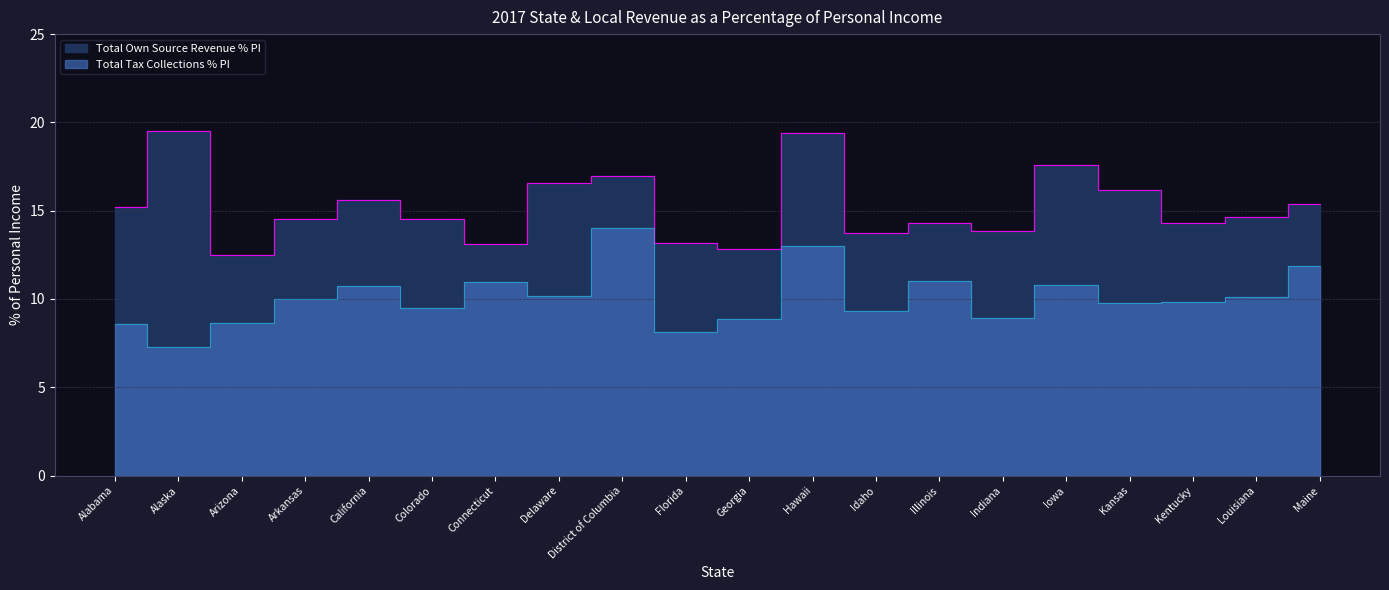

Which series has the widest spread of values?

Total Own Source Revenue % PI